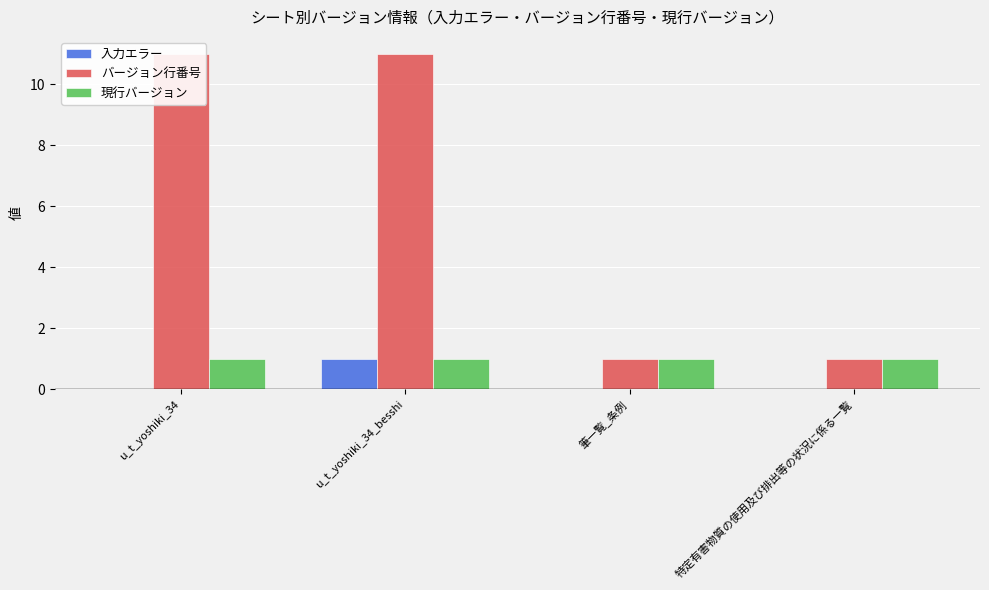

What is the difference between the 入力エラー values at 特定有害物質の使用及び排出等の状況に係る一覧 and u_t_yoshiki_34_besshi?

1